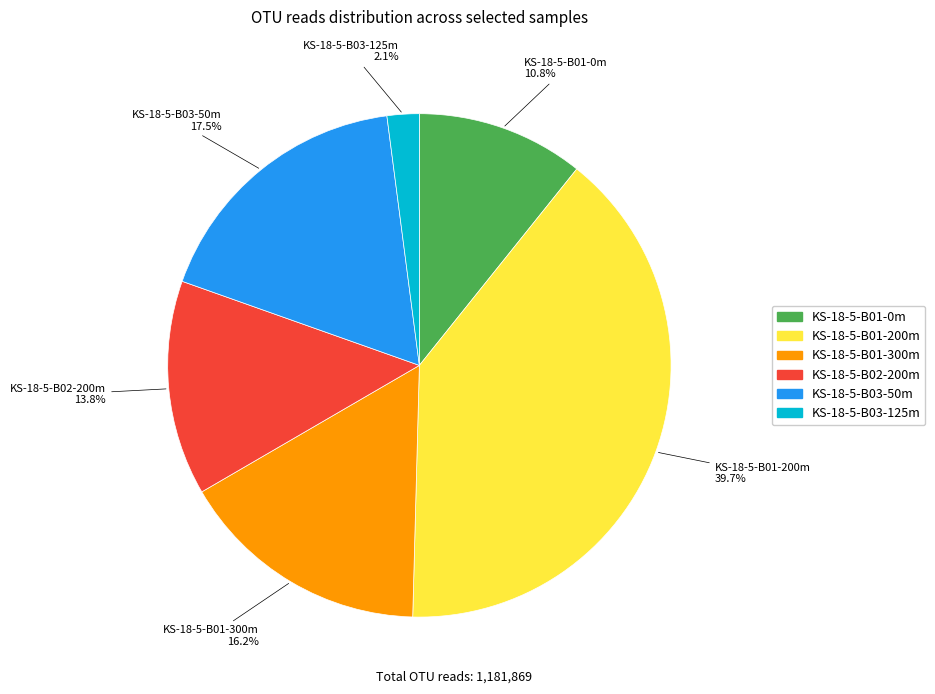

Is there a majority slice in this chart?

No